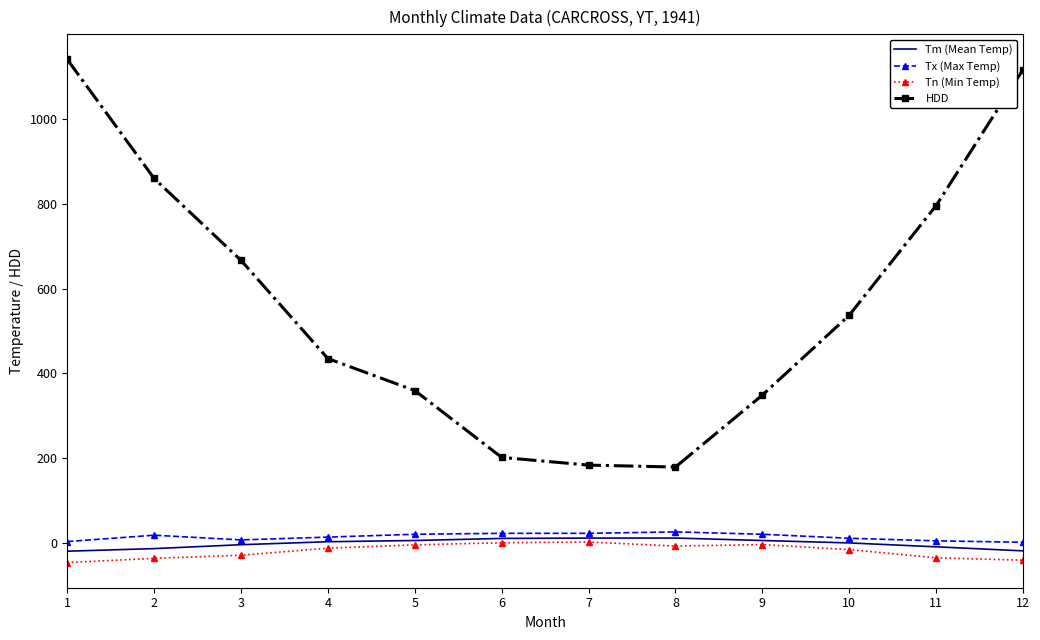

The value of Tn (Min Temp) at 11 is -34.4. True or false?

True